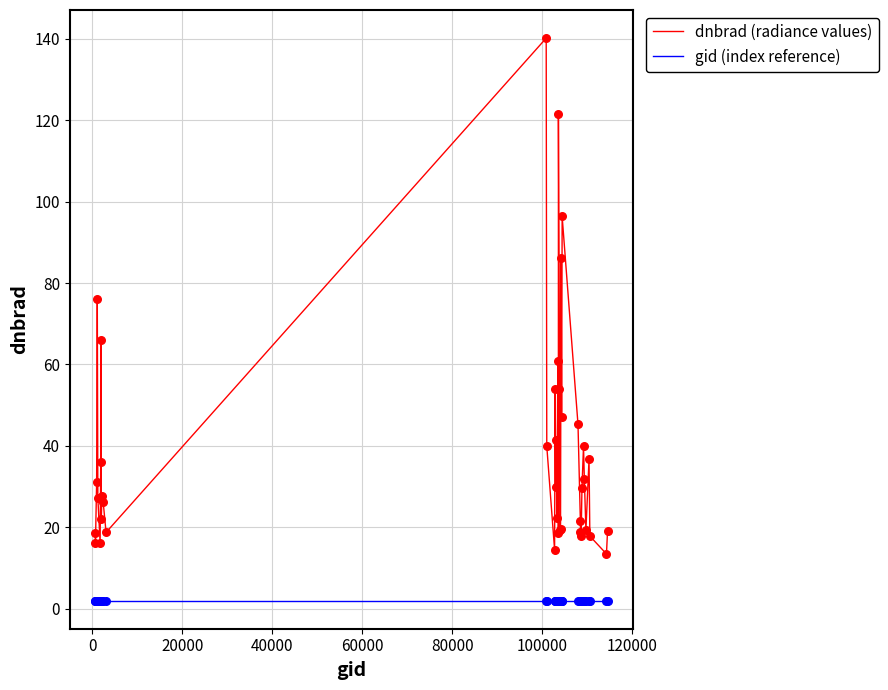

List the series in order of their overall mean, lowest first.

gid (index reference), dnbrad (radiance values)